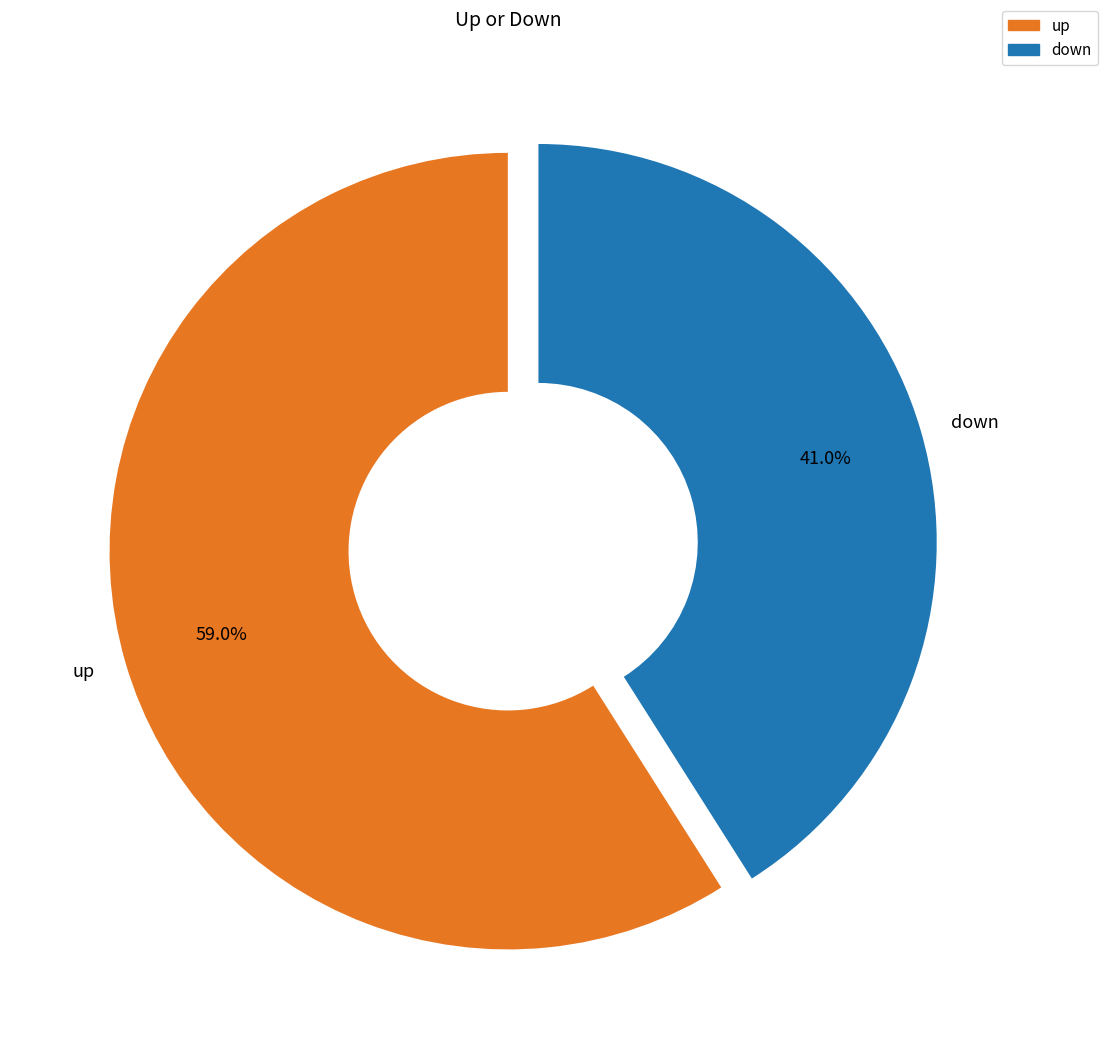

Approximately how many times larger is the value at up compared to down?

1.4